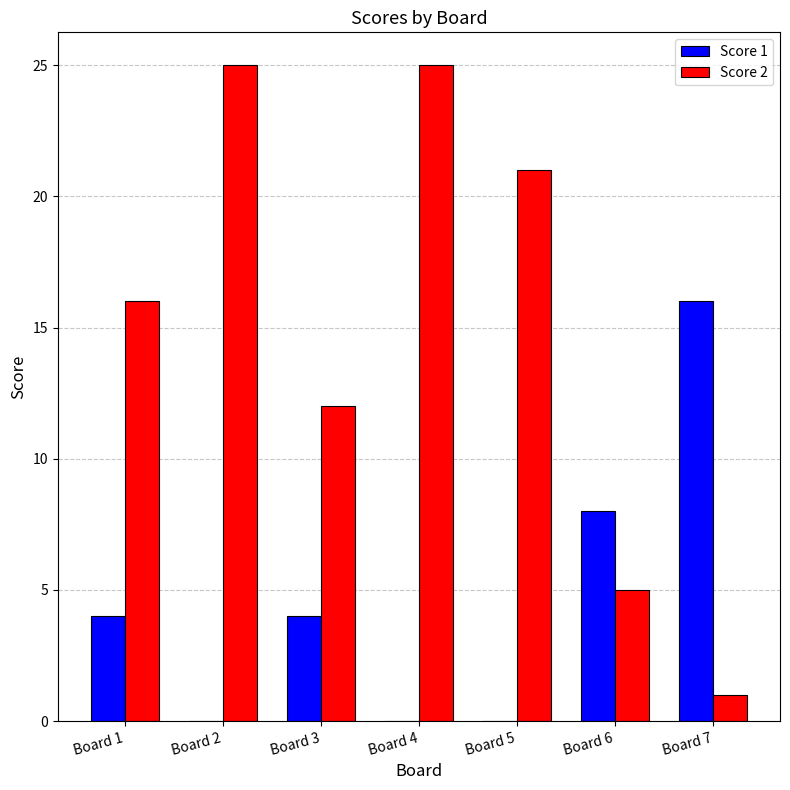

What is the difference between the Score 2 values at Board 2 and Board 5?

4